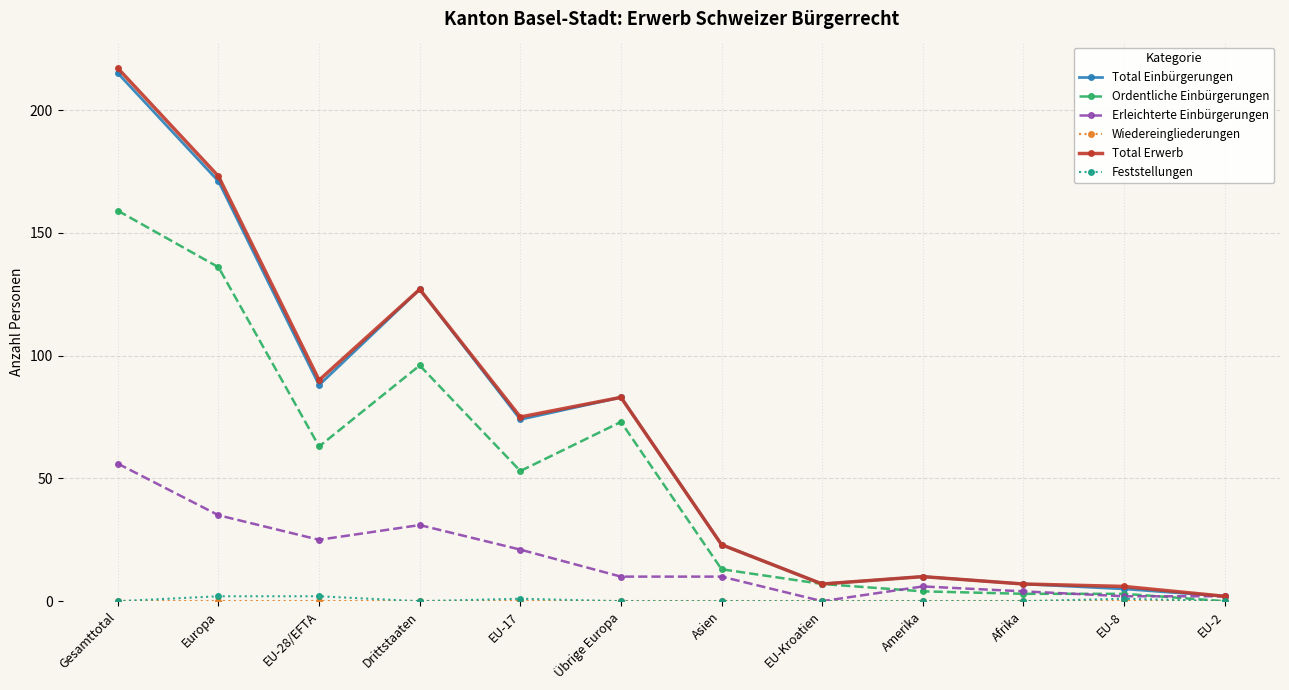

Where is Ordentliche Einbürgerungen nearest to the value 79?

Übrige Europa